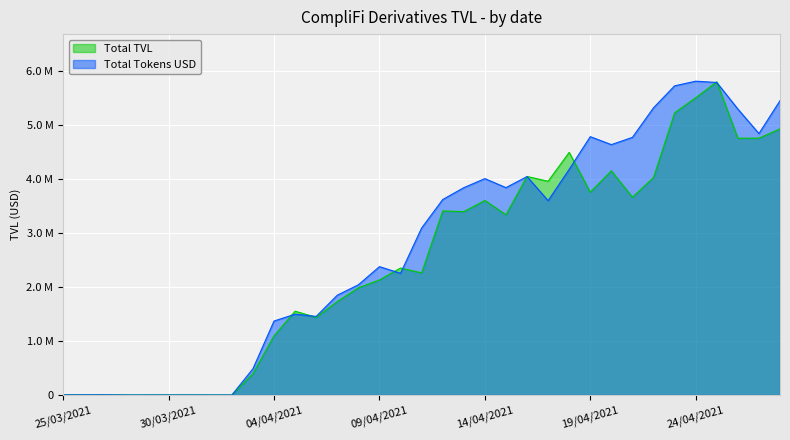

Which category has the highest value in the Total Tokens USD series?

25/04/2021